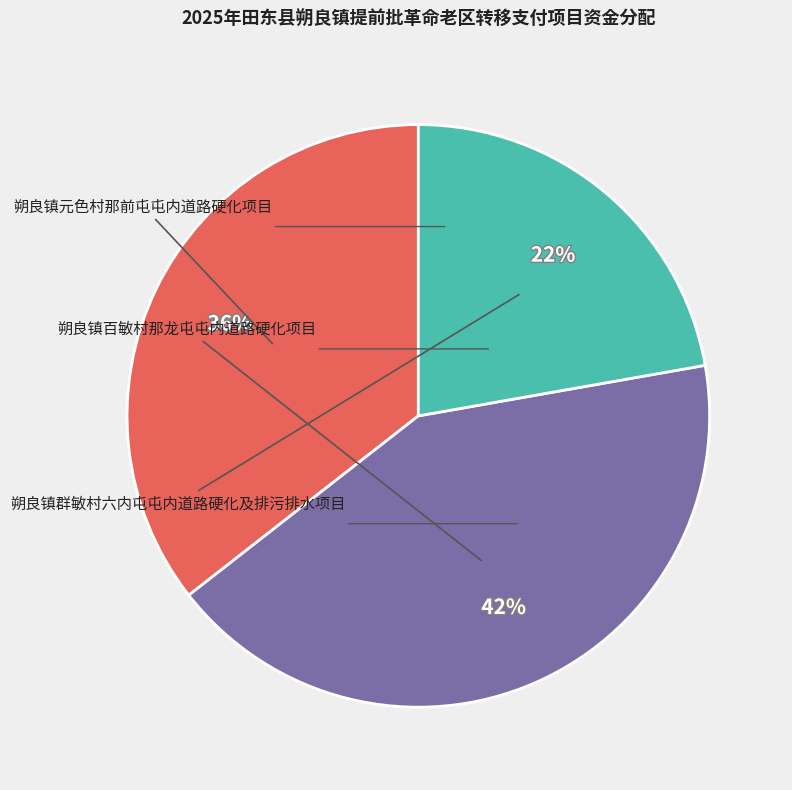

Is there a majority slice in this chart?

No